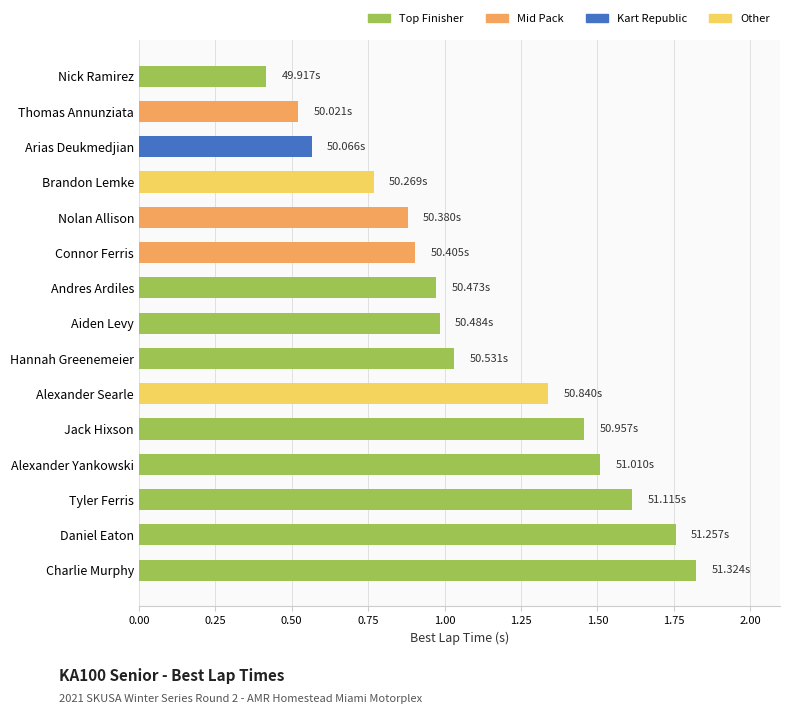

What is the label of the 12th bar from the top?

Alexander Yankowski